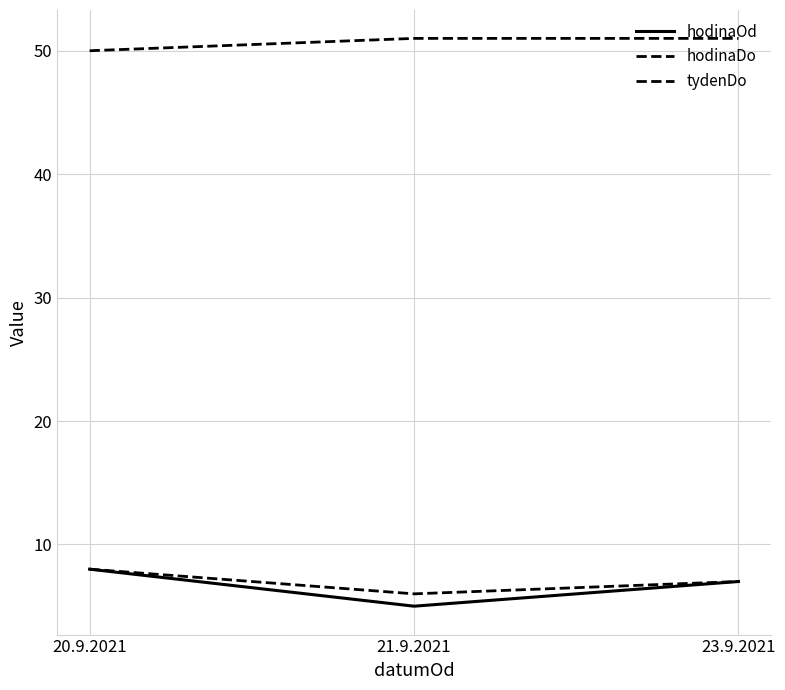

Reading left to right, list all the values displayed in this chart.

hodinaOd: 20.9.2021=8	21.9.2021=5	23.9.2021=7
hodinaDo: 20.9.2021=8	21.9.2021=6	23.9.2021=7
tydenDo: 20.9.2021=50	21.9.2021=51	23.9.2021=51